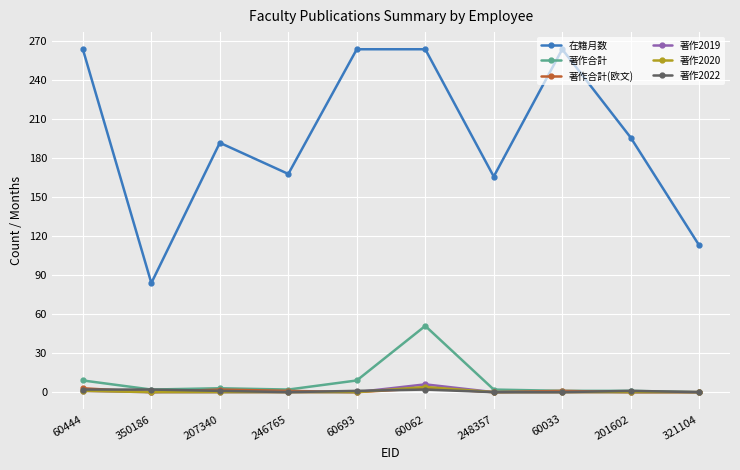

How many data points does each series have?

10